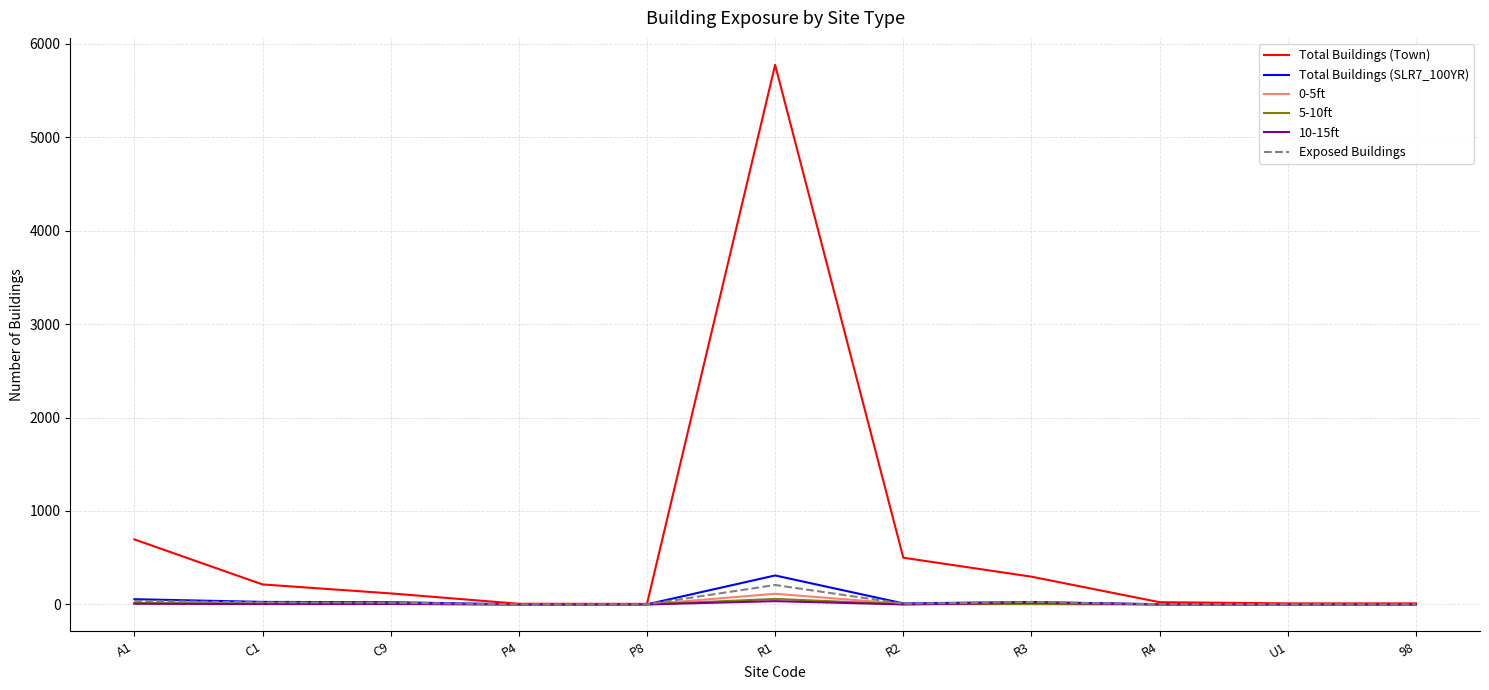

At which label is Total Buildings (Town) closest to 2890?

A1